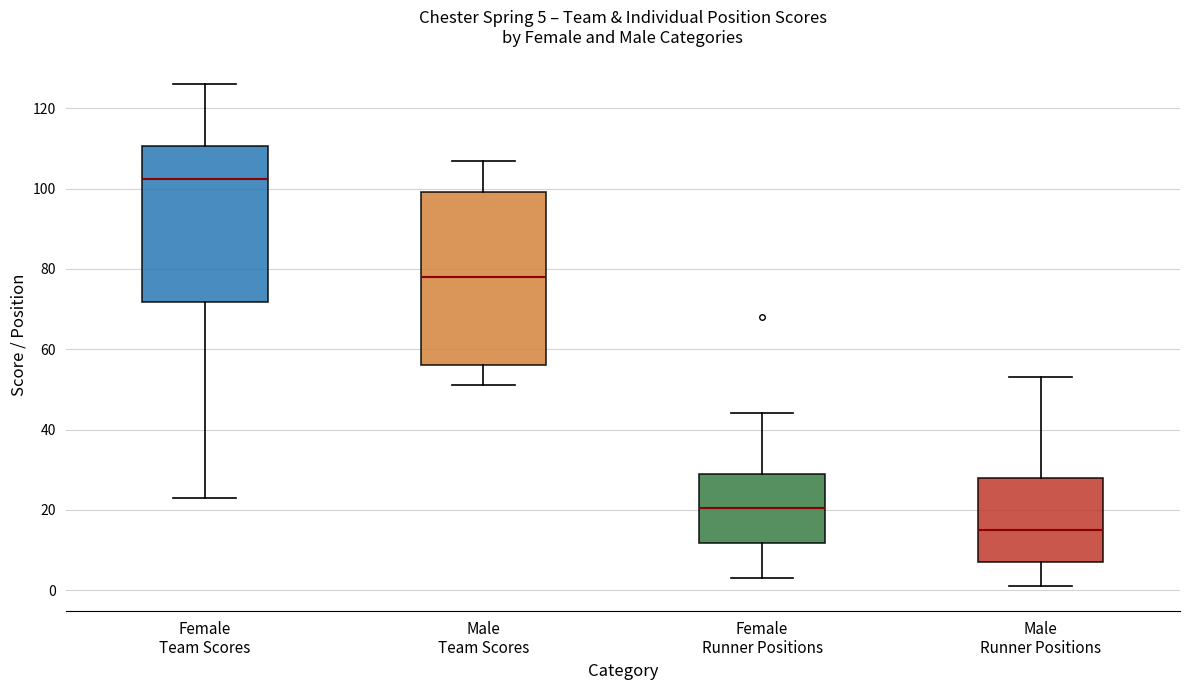

Comparing the boxes themselves (not the whiskers), which one is the tallest?

Male Team Scores